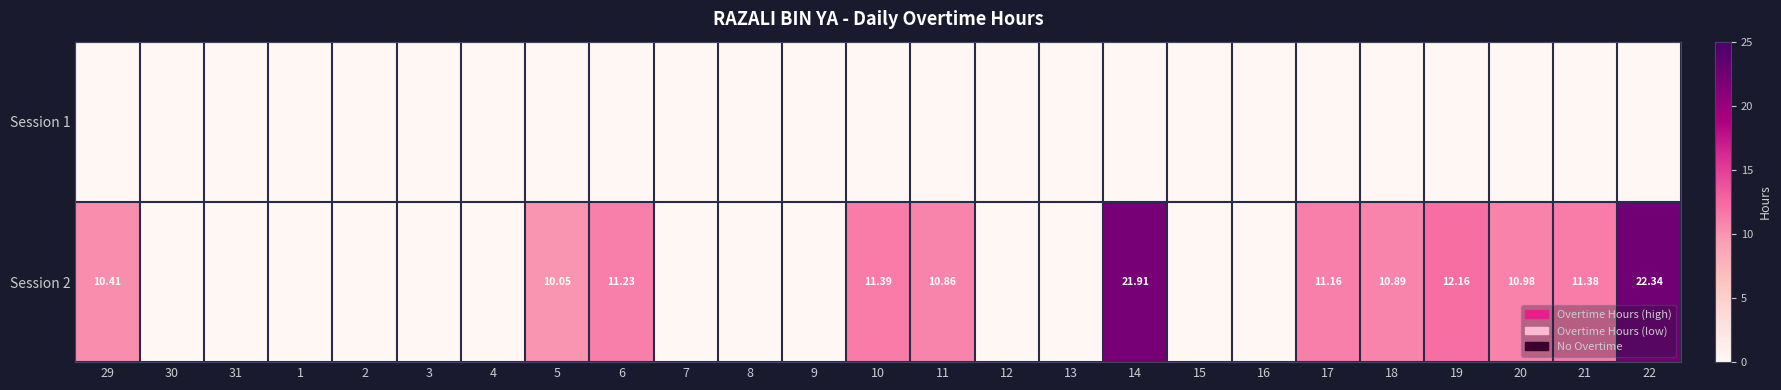

List the labels in order of Session 1 value, largest first.

29, 30, 31, 1, 2, 3, 4, 5, 6, 7, 8, 9, 10, 11, 12, 13, 14, 15, 16, 17, 18, 19, 20, 21, 22